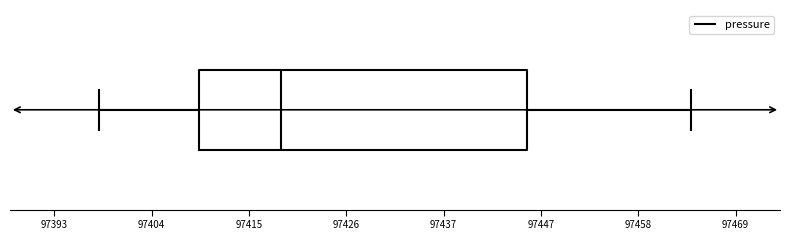

Where is the right edge of the box on the x-axis? The values are not printed on the chart, so give them approximately, as read against the axis.

97446